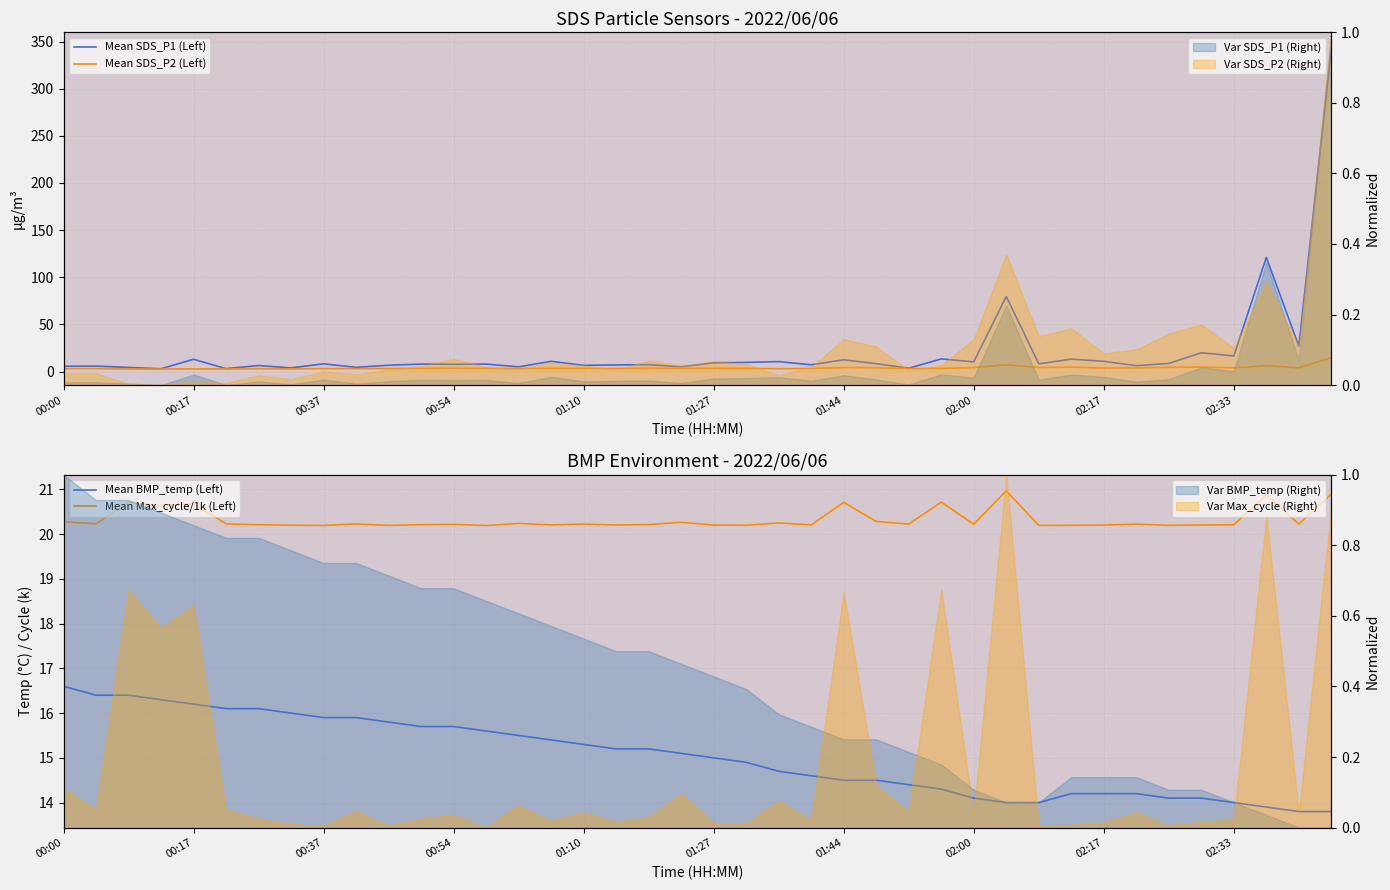

How many lines are shown in the chart?

4